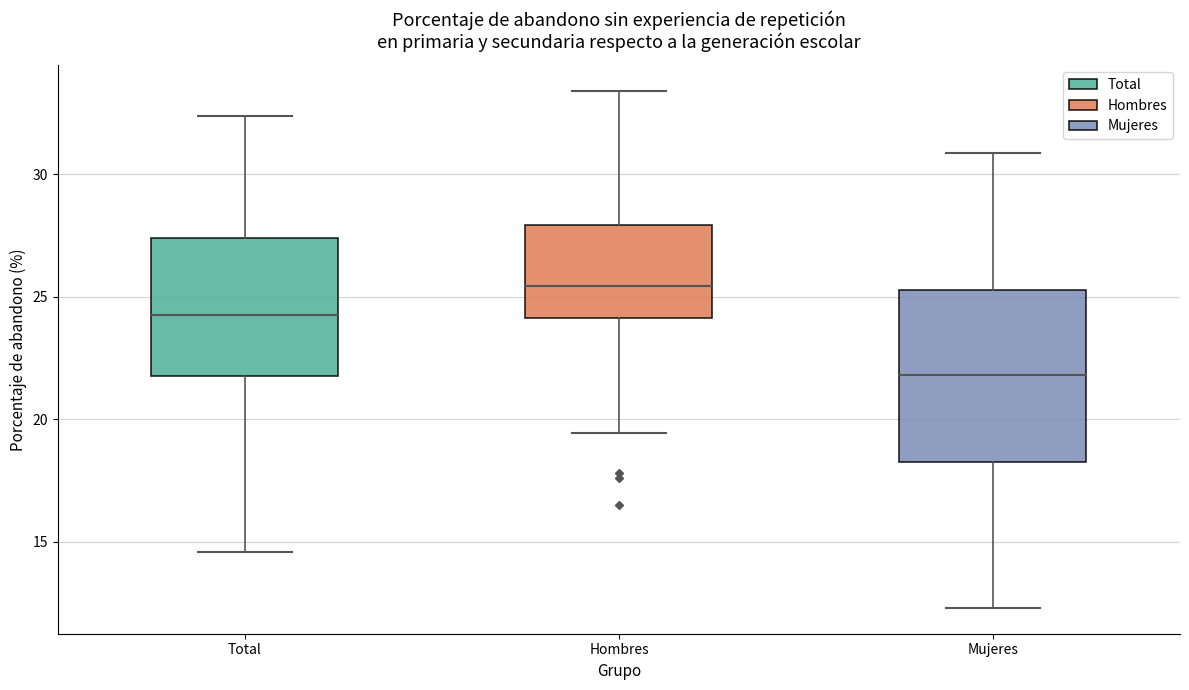

Which box has the highest median line?

Hombres